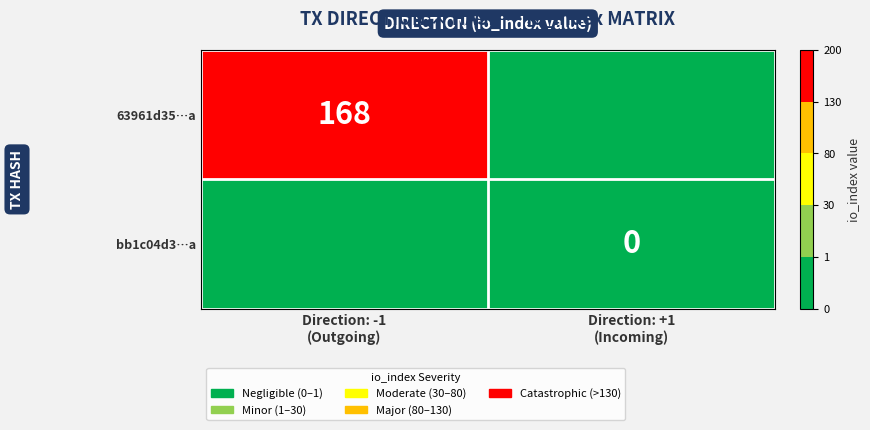

True or false: 63961d35…a has a value of -67 at Direction: +1 (Incoming).

False